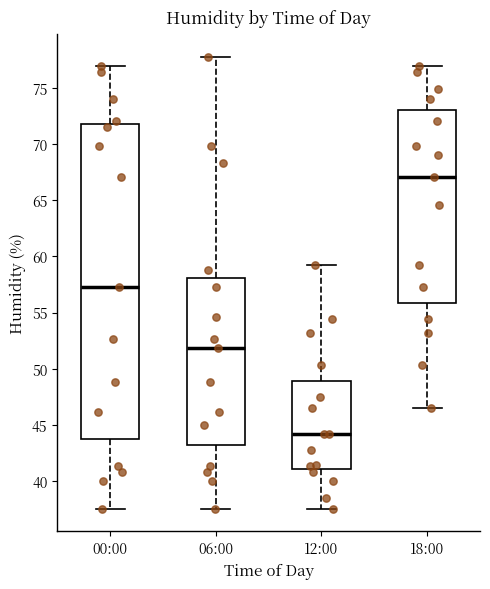

Which box is the tallest, from its lower edge to its upper edge?

00:00